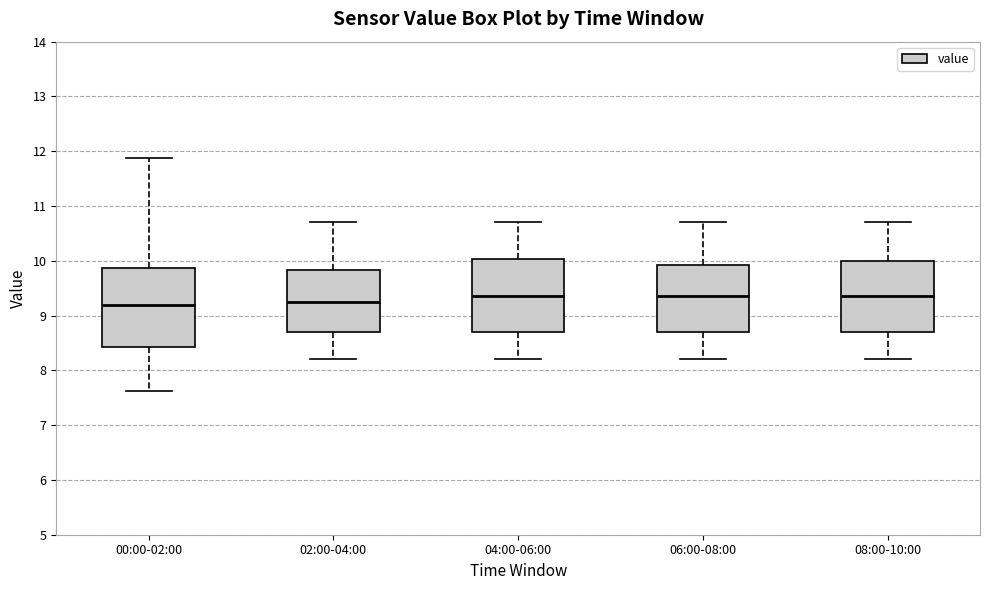

Where is the upper edge of the box for 04:00-06:00 on the y-axis? The values are not printed on the chart, so give them approximately, as read against the axis.

10.0